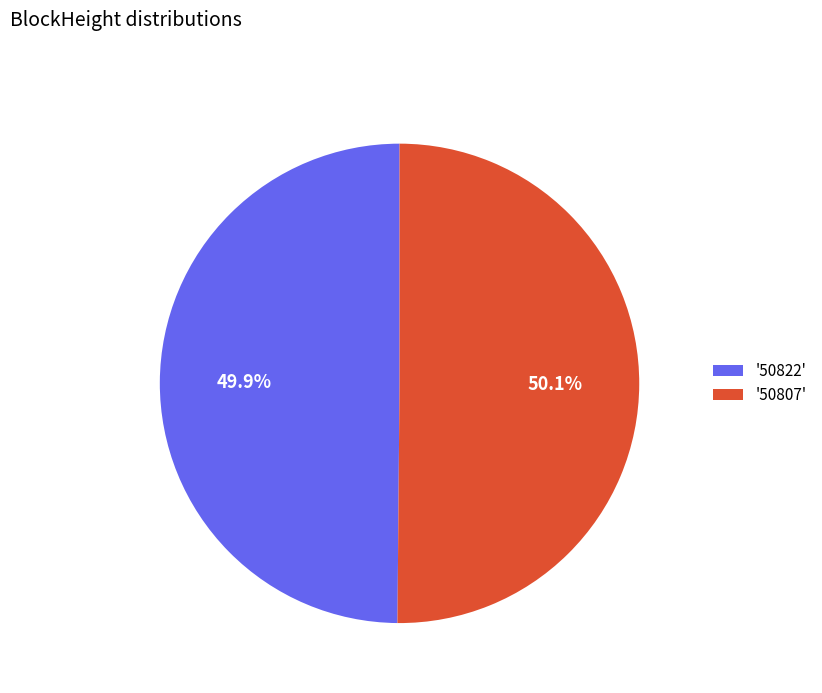

What is the total percentage of '50807' and '50822'?

100.0%